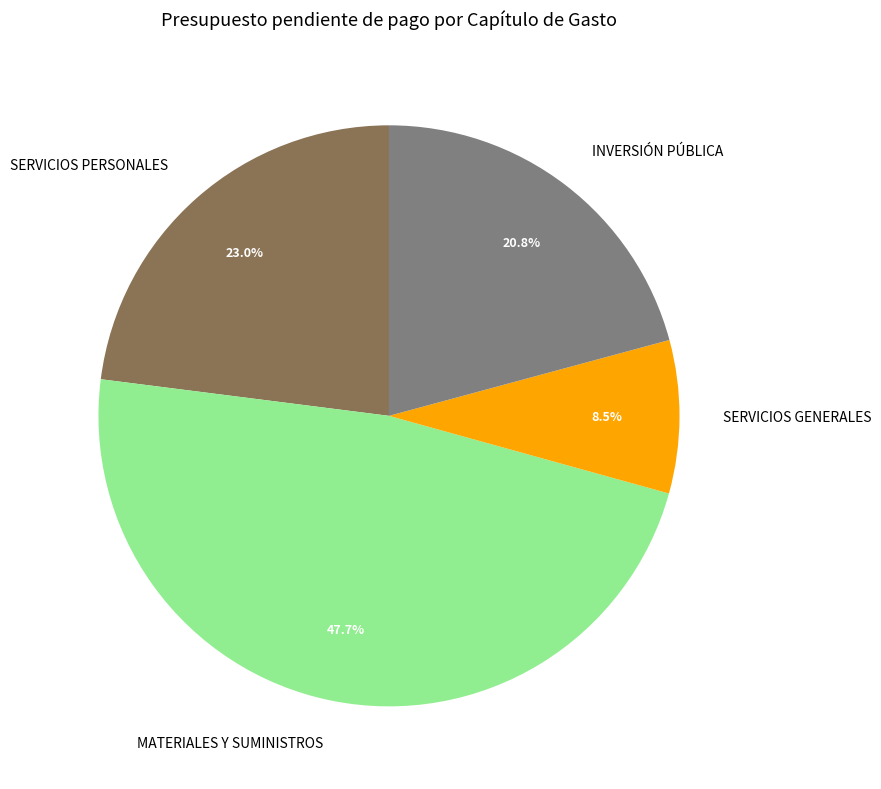

What is the total percentage of SERVICIOS PERSONALES and MATERIALES Y SUMINISTROS?

70.7%